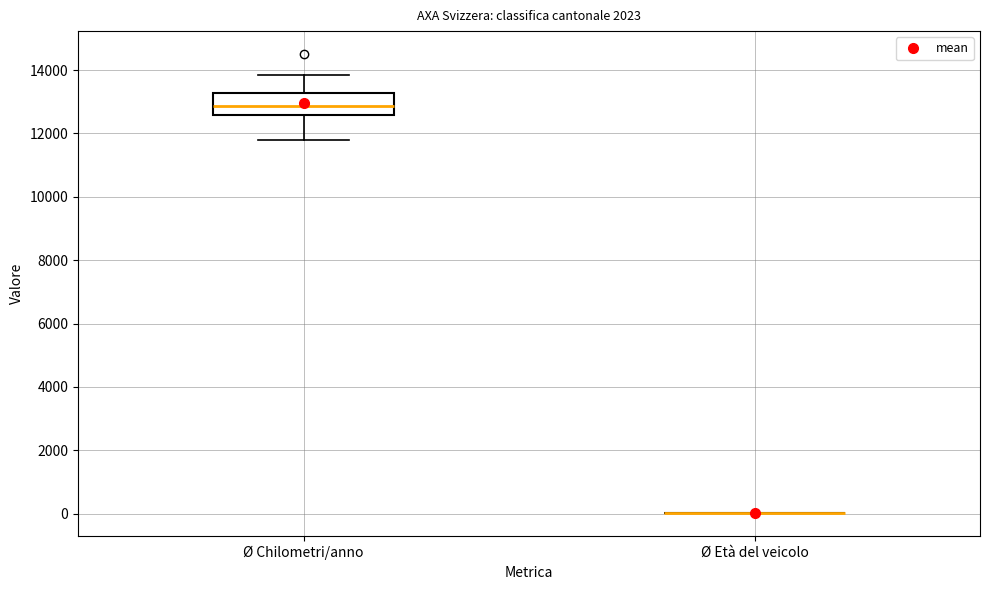

Reading left to right, read every box against the y-axis: the position of its median line, the range the box covers, and the ends of its whiskers. The values are not printed on the chart, so give them approximately, as read against the axis.

Ø Chilometri/anno: median 12800, box 12600 to 13200, whiskers 11800 to 13800
Ø Età del veicolo: box collapsed to a line at 0, whiskers 0 to 0